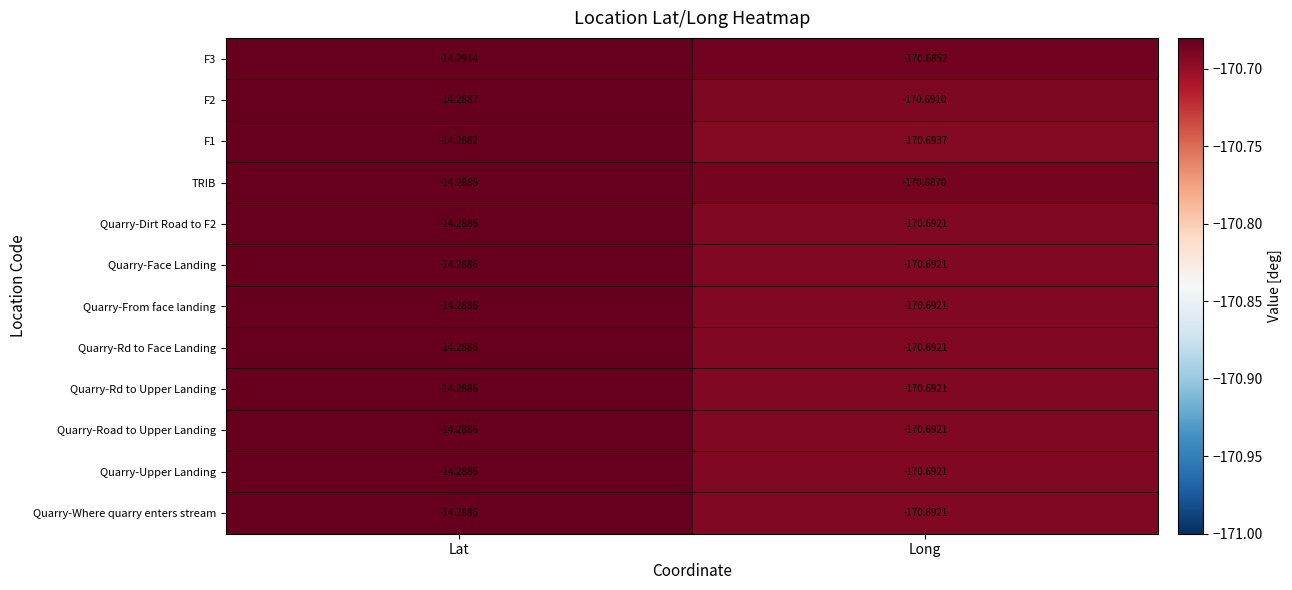

Which series has the largest total across all categories?

TRIB